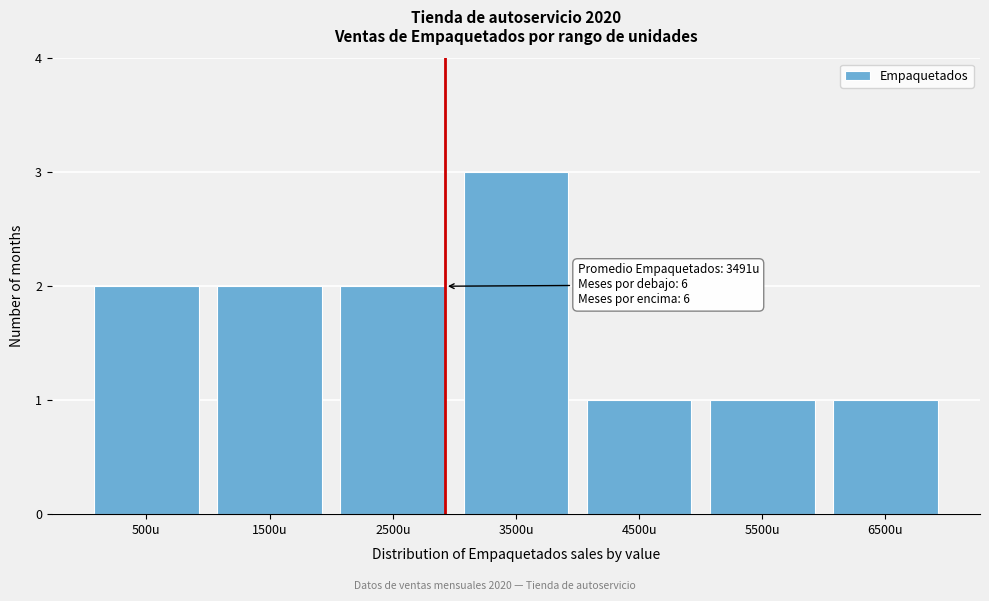

Reading left to right, what are all the values shown in this chart?

500u=2	1500u=2	2500u=2	3500u=3	4500u=1	5500u=1	6500u=1